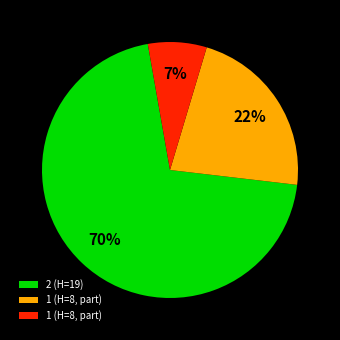

Does any single category account for the majority?

Yes